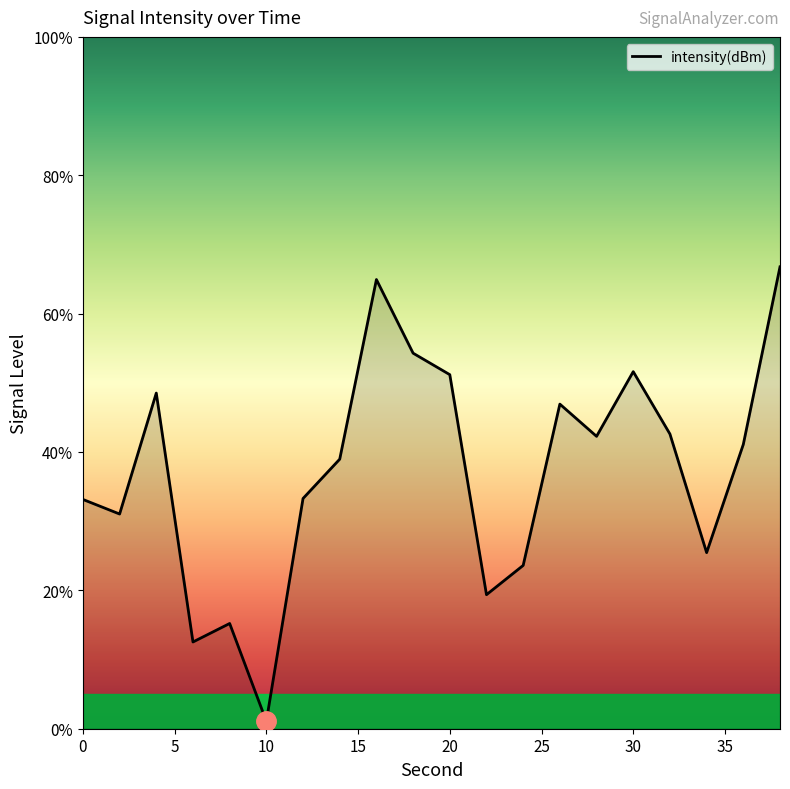

What is the greatest value displayed?

66.8